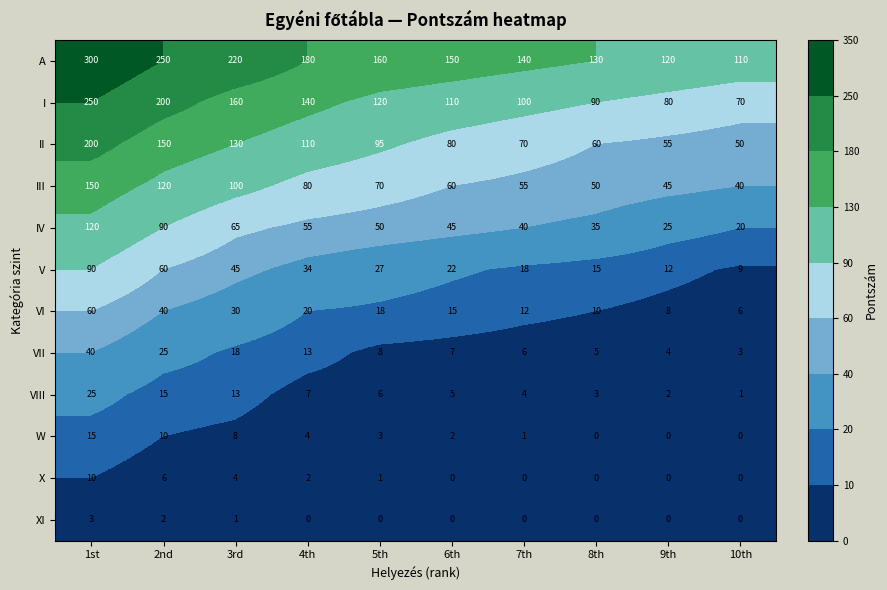

Which series has the largest range (max minus min)?

A